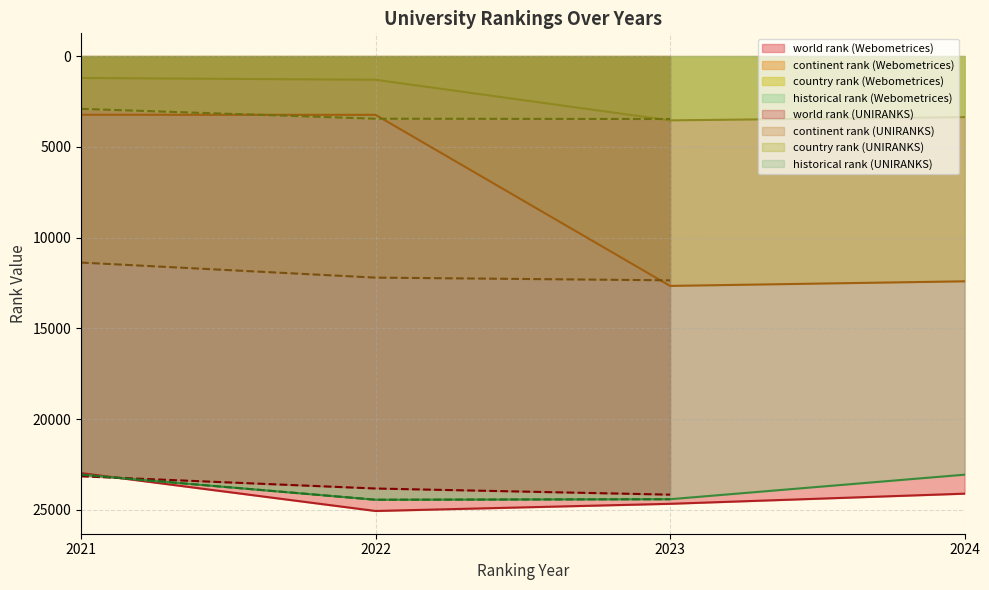

True or false: country rank and historical rank intersect in this chart.

False